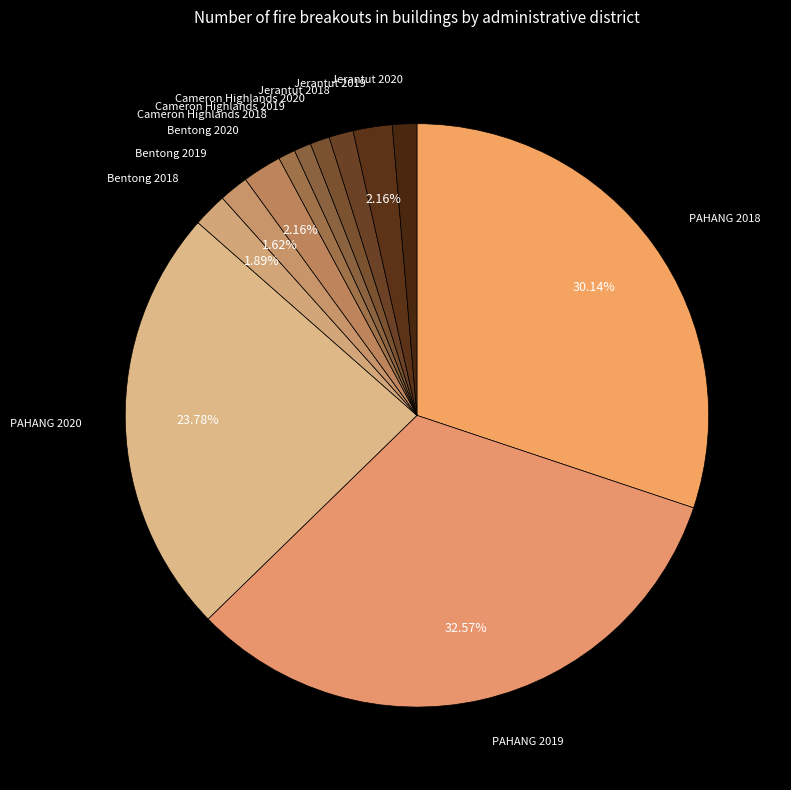

Count the number of slices in the pie.

12